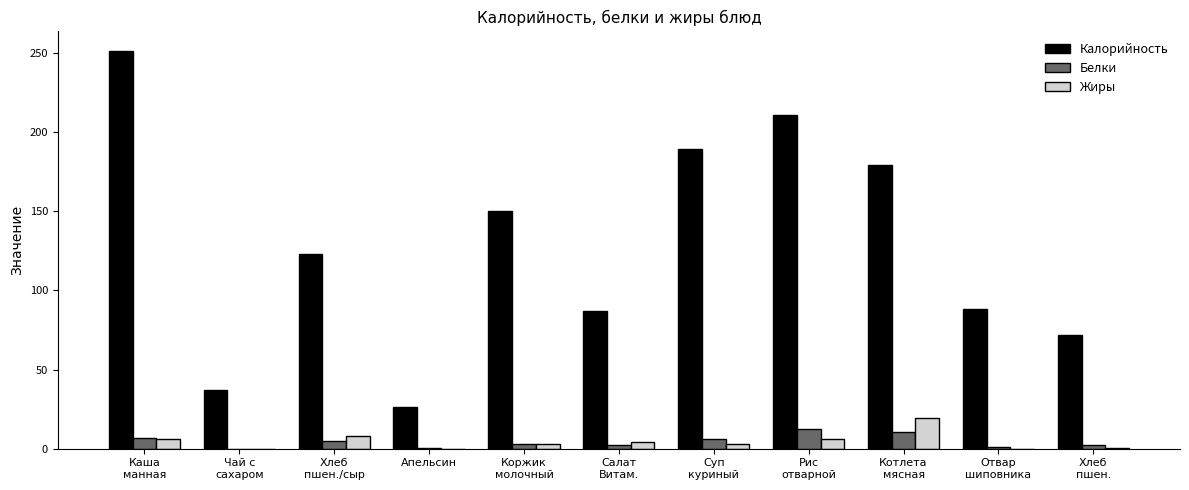

How many groups of bars are there?

11